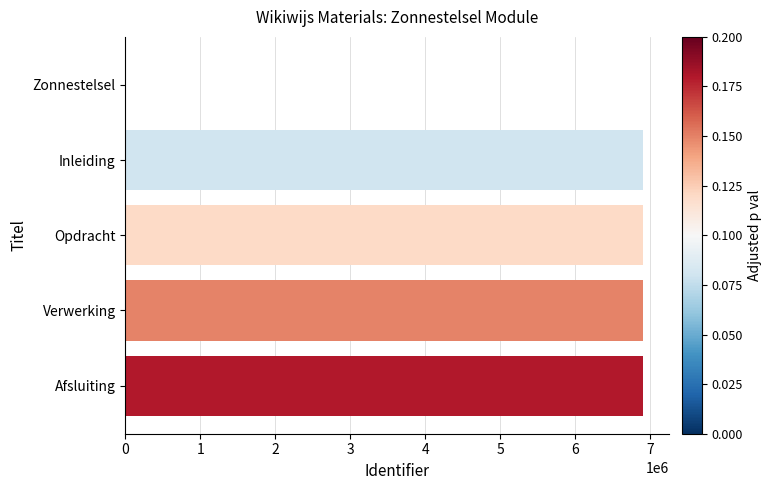

Which has a higher value, Zonnestelsel or Opdracht?

Opdracht